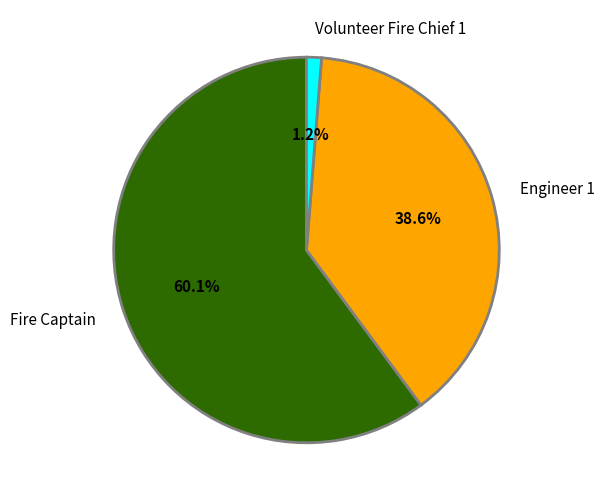

Which category has the biggest portion of the pie?

Fire Captain